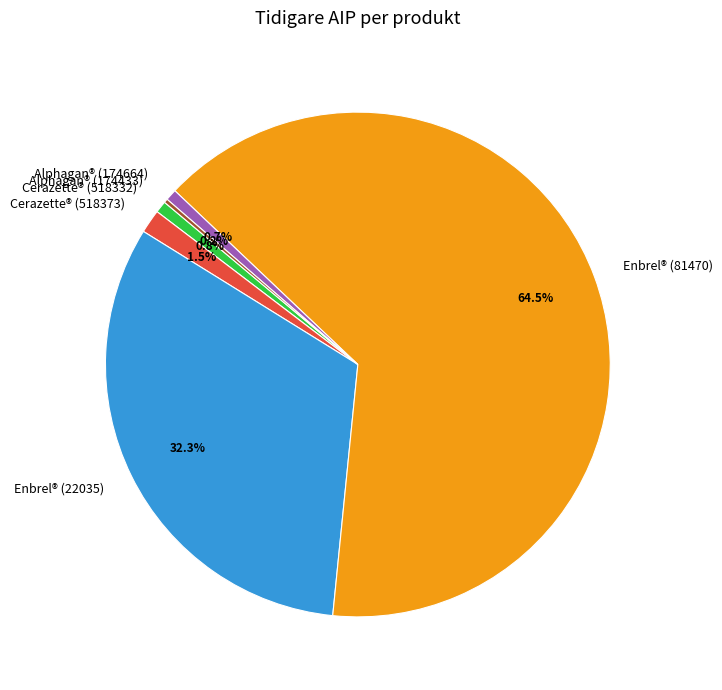

Is the sum of Enbrel® (81470) and Cerazette® (518332) greater than half?

Yes